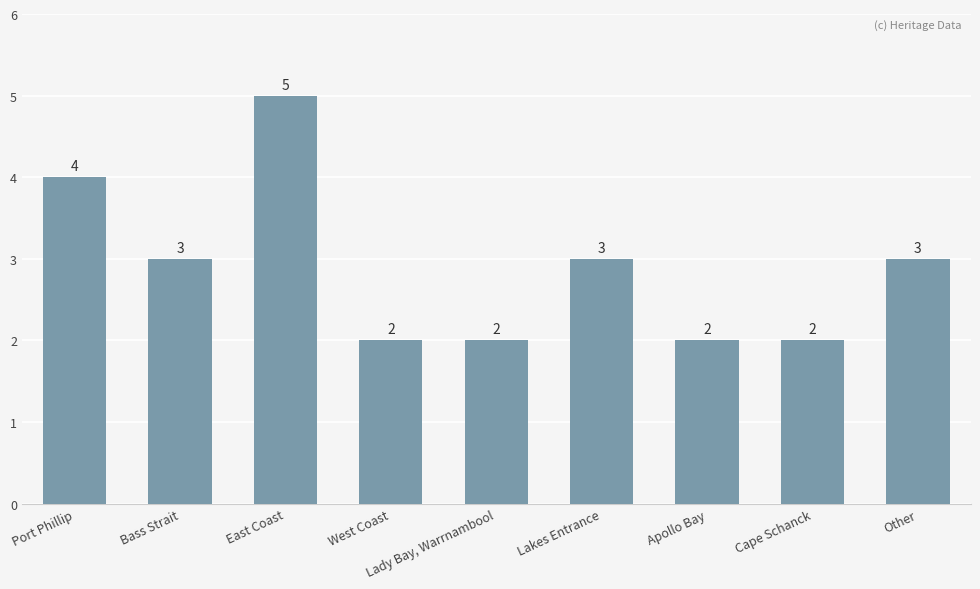

True or false: the data shows 1 at Apollo Bay.

False